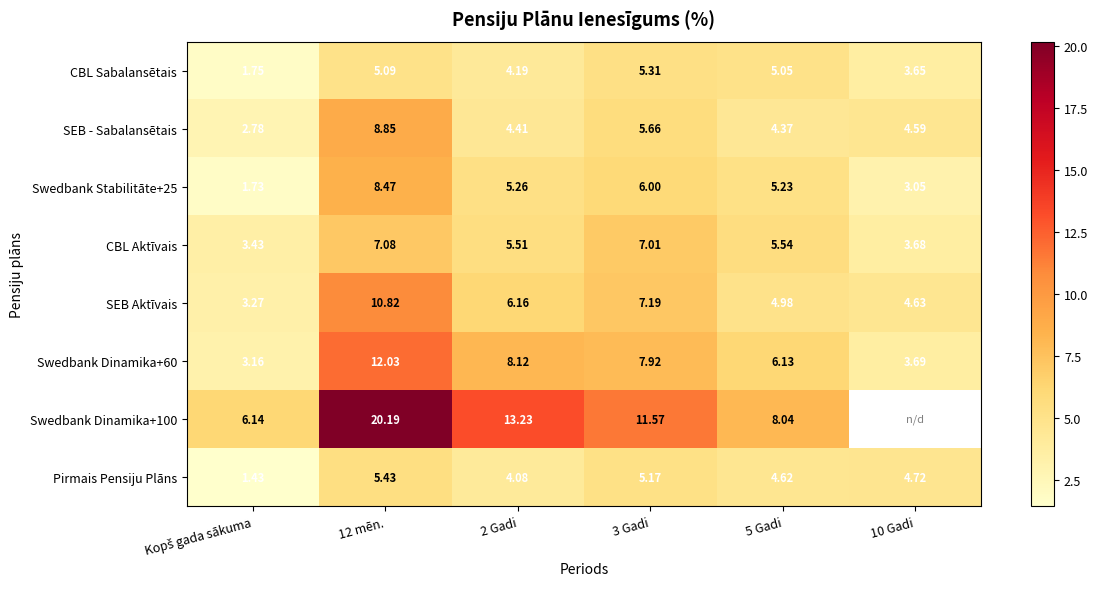

Which series has the largest range (max minus min)?

Swedbank Dinamika+100